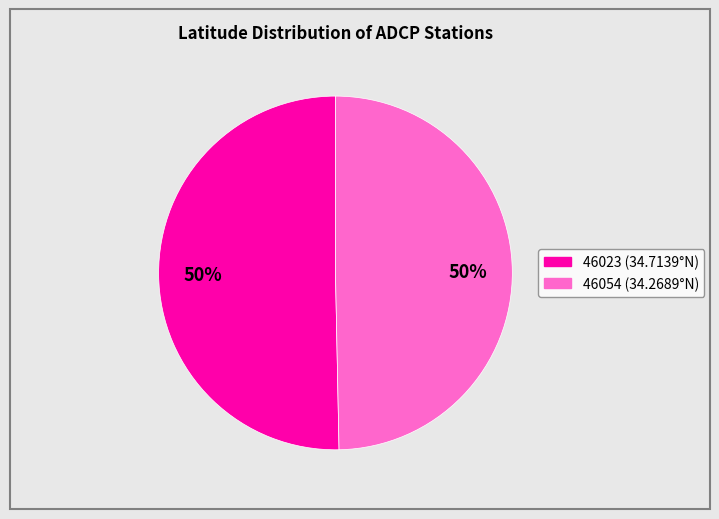

How many segments does this pie chart have?

2